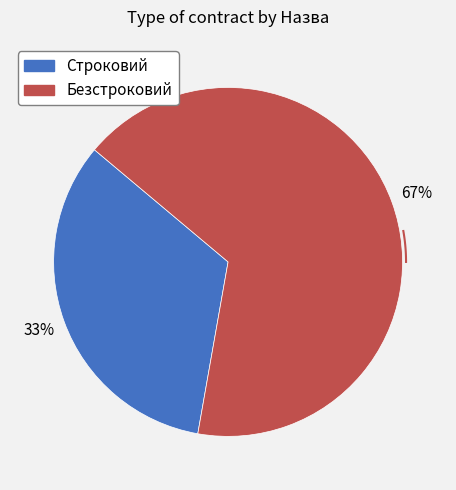

What percentage is NOT represented by Строковий?

66.7%